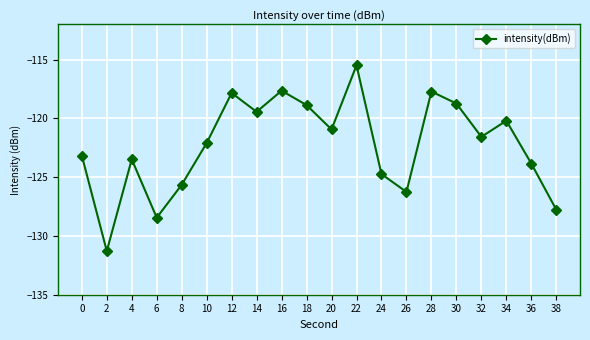

Is this an area chart (filled region under the line)?

No